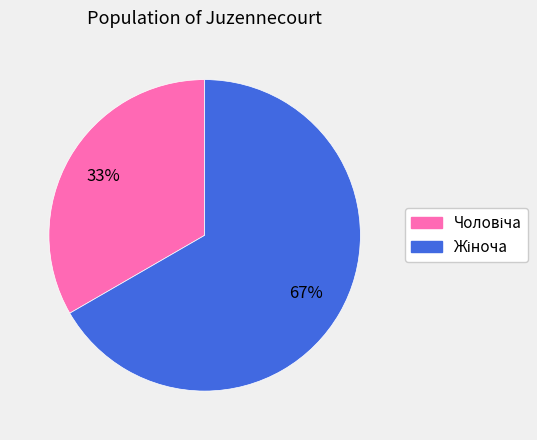

How many slices are in this pie chart?

2